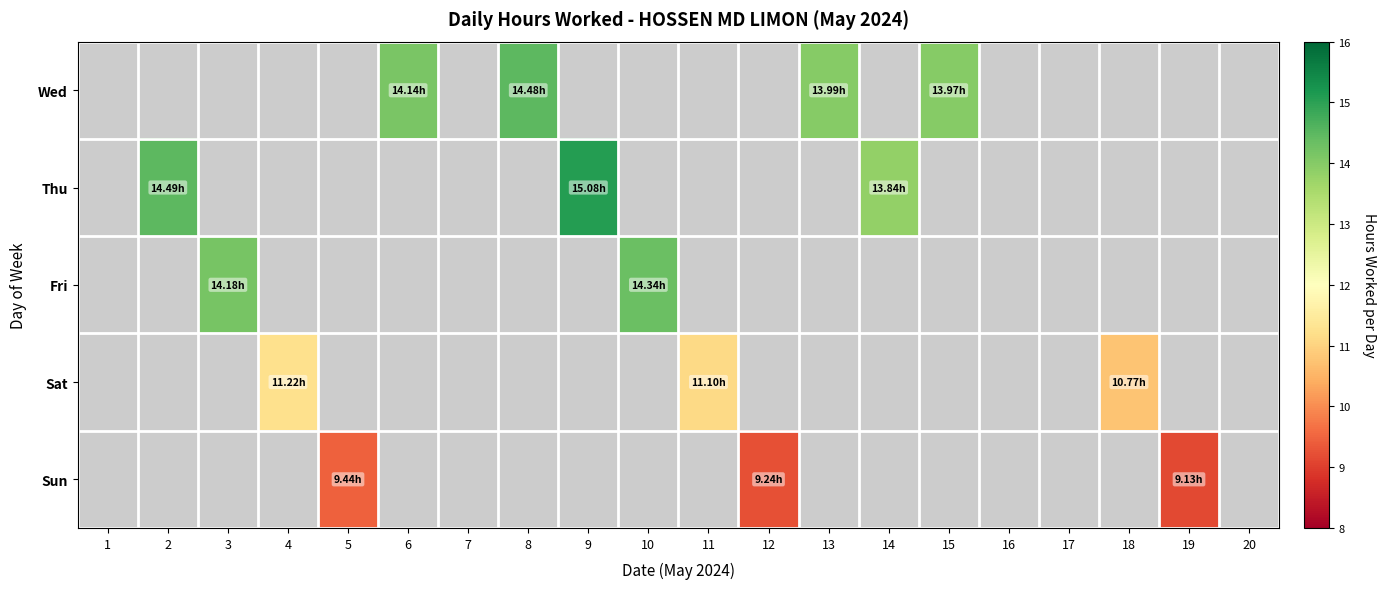

How many data points does each series have?

20